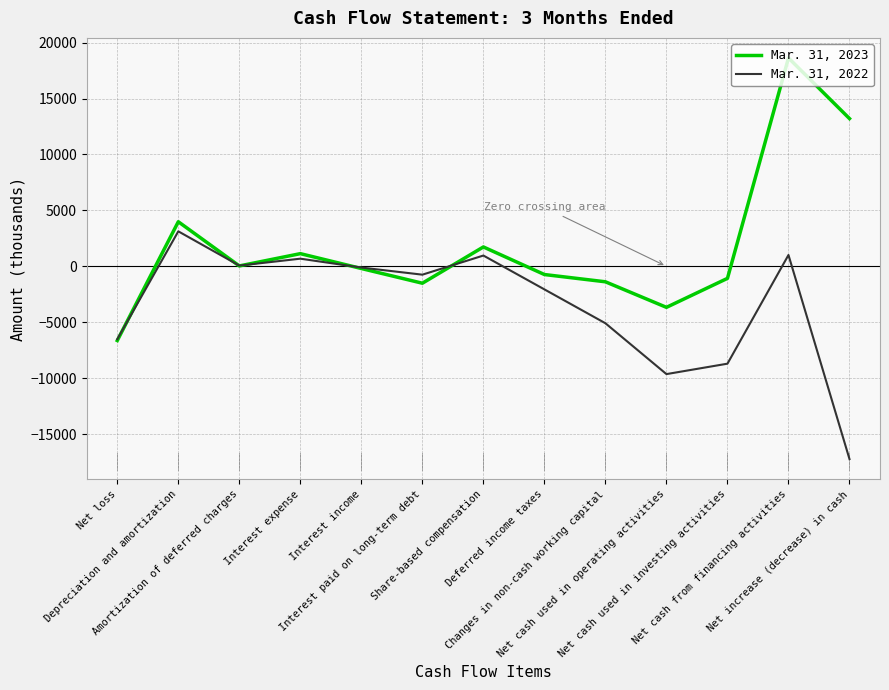

Which series has the largest range (max minus min)?

Mar. 31, 2023